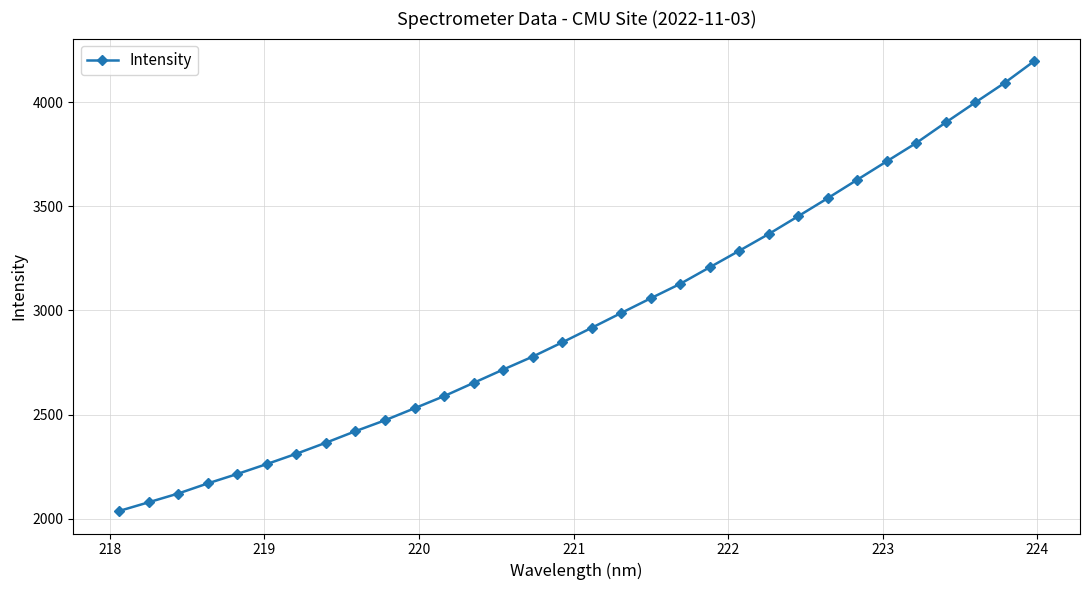

What is the value of the 13th point from the left?

2652.4